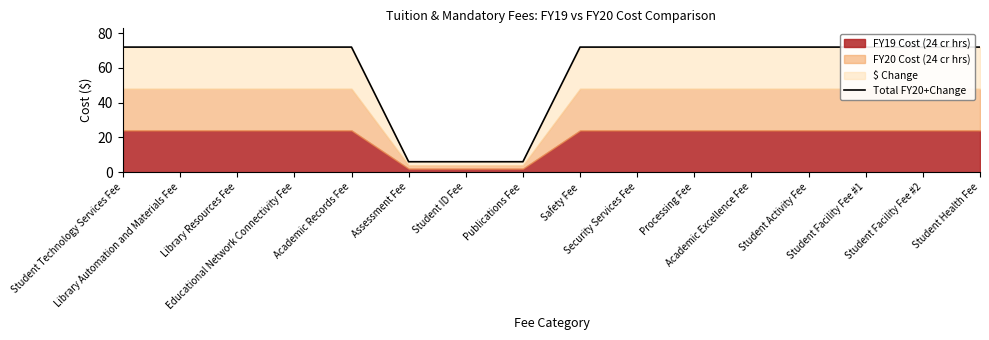

What is the ratio of the value at Student Facility Fee #1 to the value at Library Automation and Materials Fee?

1.0